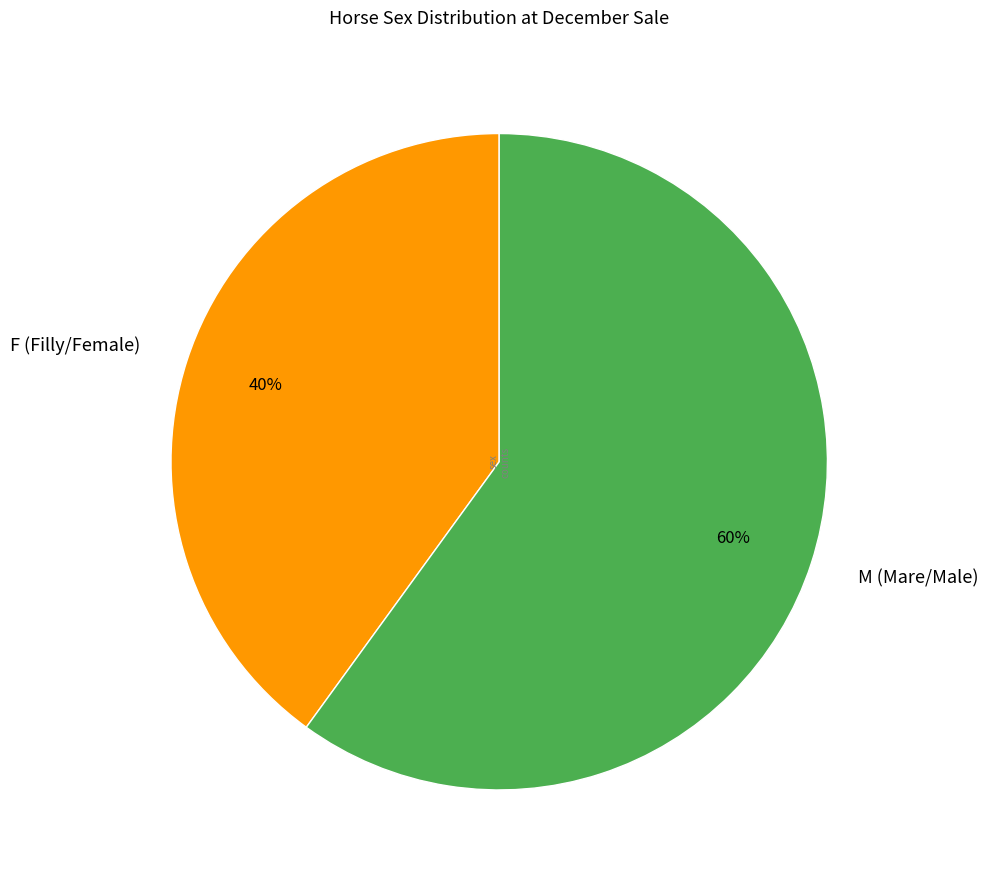

Do M (Mare/Male) and F (Filly/Female) together represent more than half of the pie?

Yes